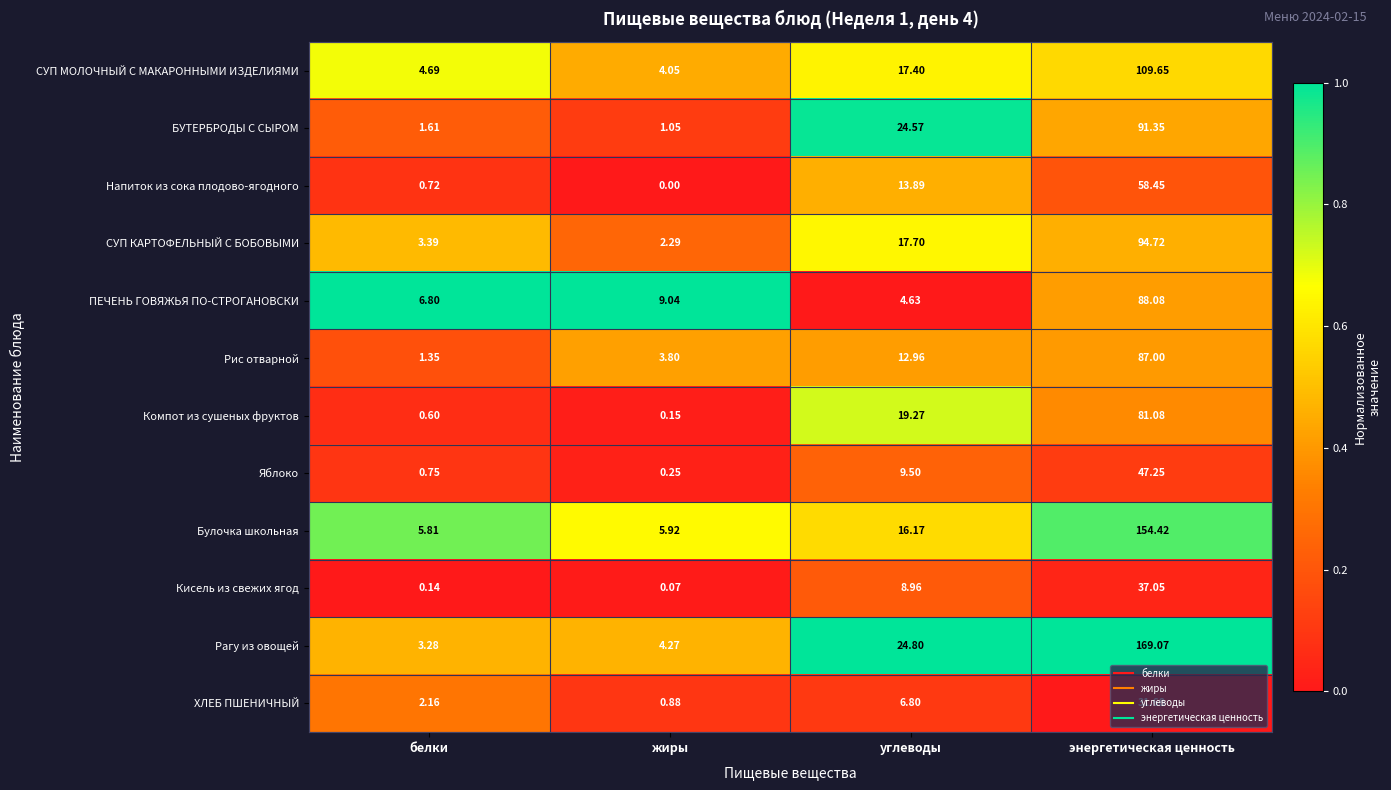

List the series in order of their peak value, lowest first.

ХЛЕБ ПШЕНИЧНЫЙ, Кисель из свежих ягод, Яблоко, Напиток из сока плодово-ягодного, Компот из сушеных фруктов, Рис отварной, ПЕЧЕНЬ ГОВЯЖЬЯ ПО-СТРОГАНОВСКИ, БУТЕРБРОДЫ С СЫРОМ, СУП КАРТОФЕЛЬНЫЙ С БОБОВЫМИ, СУП МОЛОЧНЫЙ С МАКАРОННЫМИ ИЗДЕЛИЯМИ, Булочка школьная, Рагу из овощей